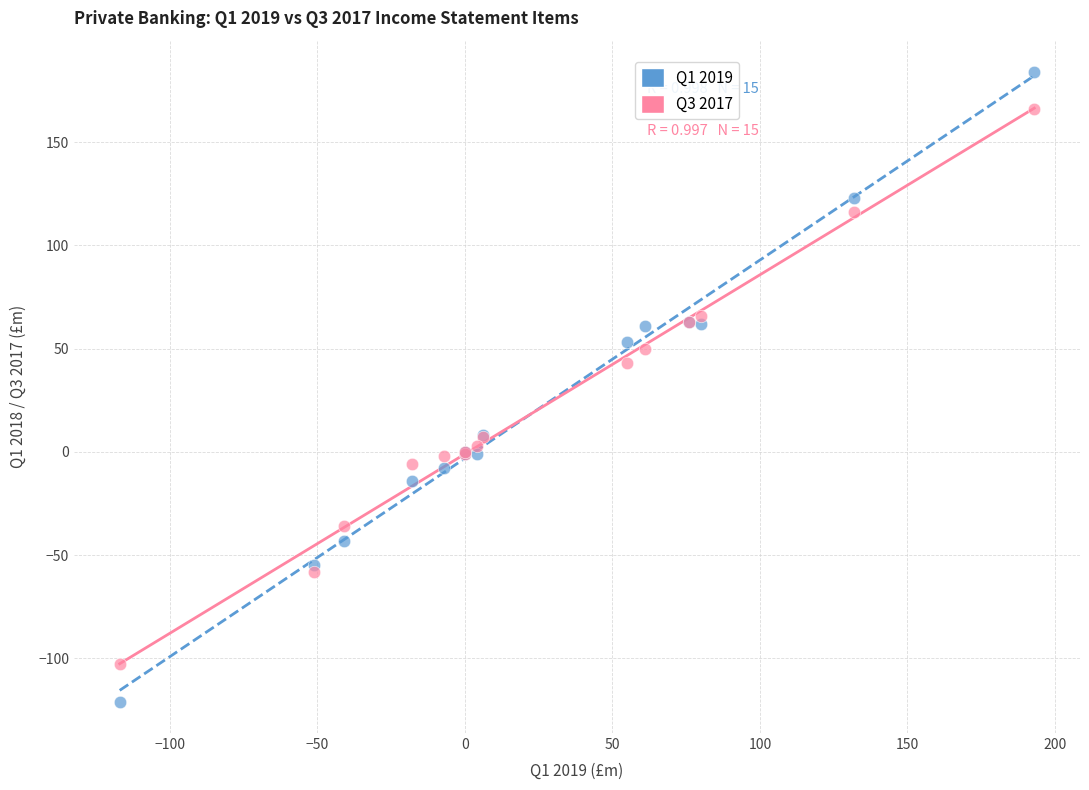

Across all series, what Y value is closest to 31?

43